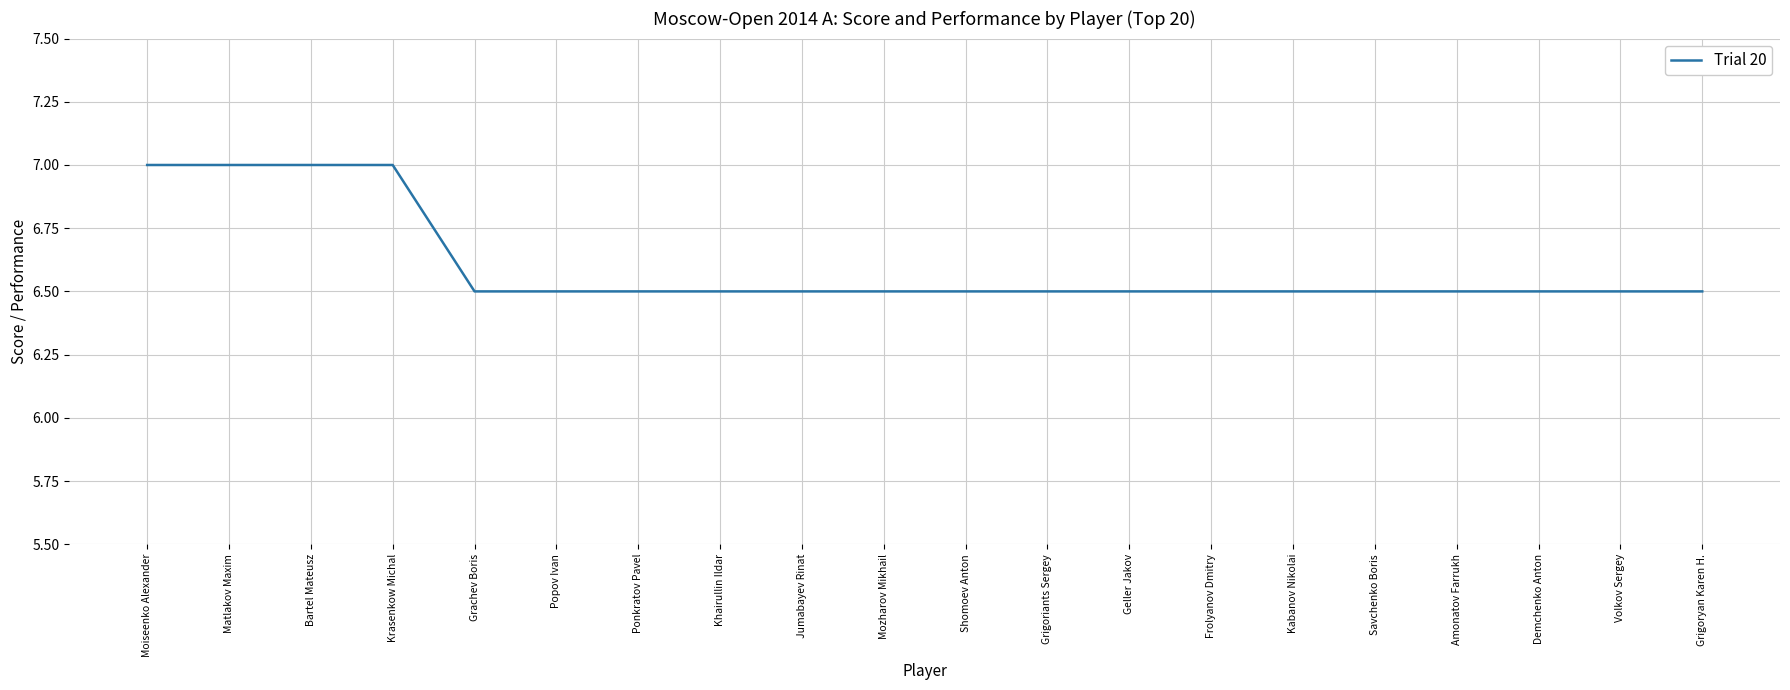

Reading left to right, transcribe all the data shown in this chart.

Moiseenko Alexander=7.0	Matlakov Maxim=7.0	Bartel Mateusz=7.0	Krasenkow Michal=7.0	Grachev Boris=6.5	Popov Ivan=6.5	Ponkratov Pavel=6.5	Khairullin Ildar=6.5	Jumabayev Rinat=6.5	Mozharov Mikhail=6.5	Shomoev Anton=6.5	Grigoriants Sergey=6.5	Geller Jakov=6.5	Frolyanov Dmitry=6.5	Kabanov Nikolai=6.5	Savchenko Boris=6.5	Amonatov Farrukh=6.5	Demchenko Anton=6.5	Volkov Sergey=6.5	Grigoryan Karen H.=6.5